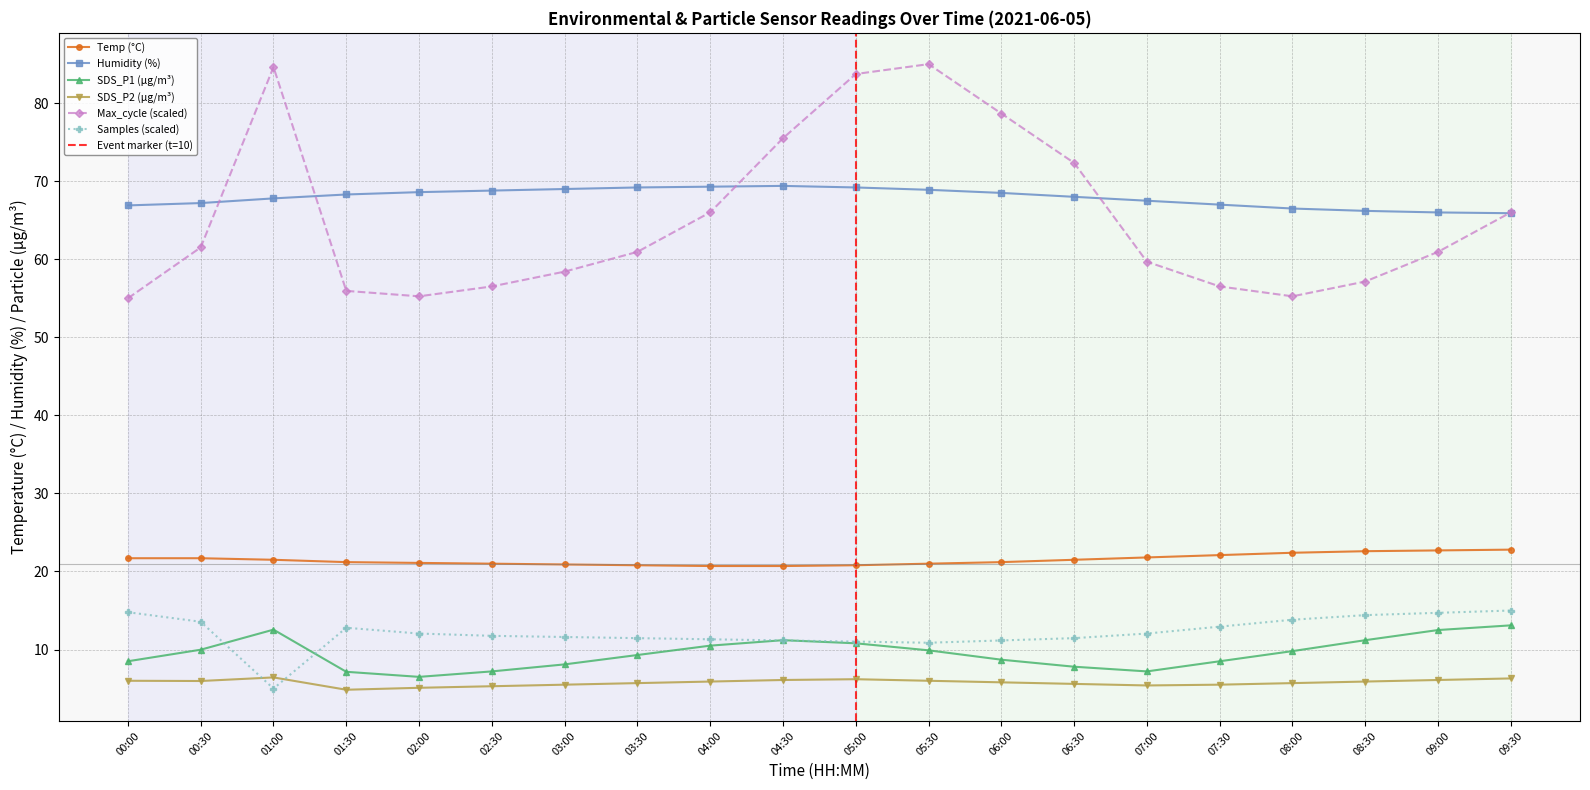

True or false: Max_cycle and Samples intersect in this chart.

False